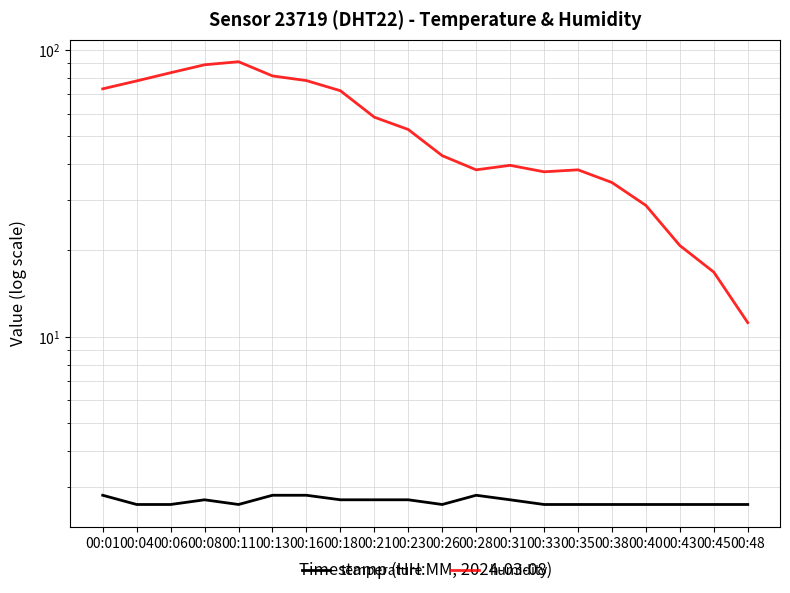

True or false: temperature and humidity cross at least once.

False